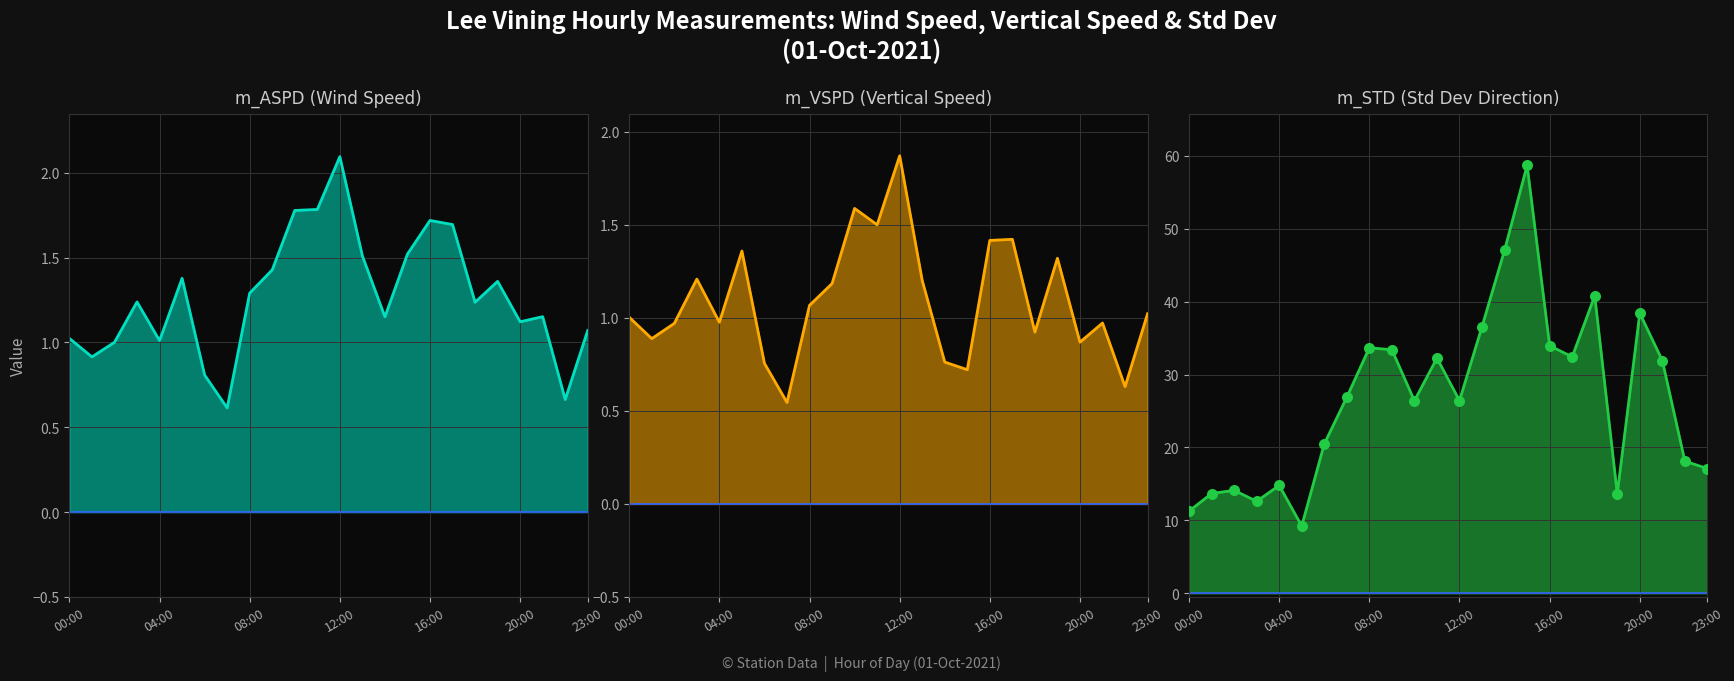

Which series reaches the maximum Y coordinate?

m_STD (DEG)